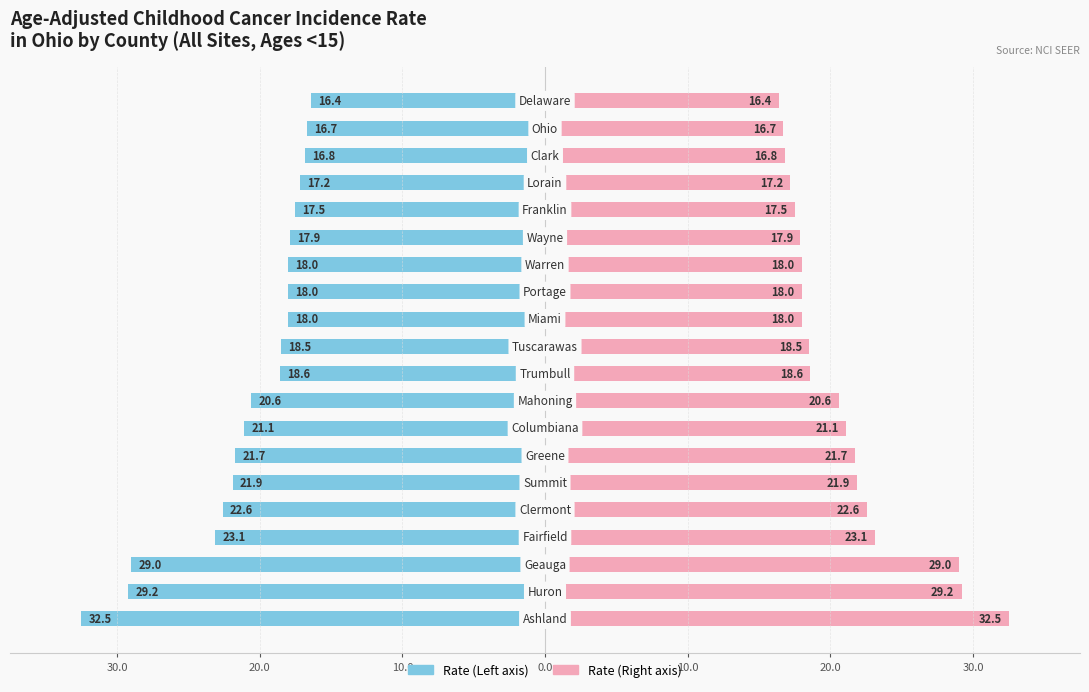

What is the sum of all Age-Adjusted Rate (Right) values?

415.3